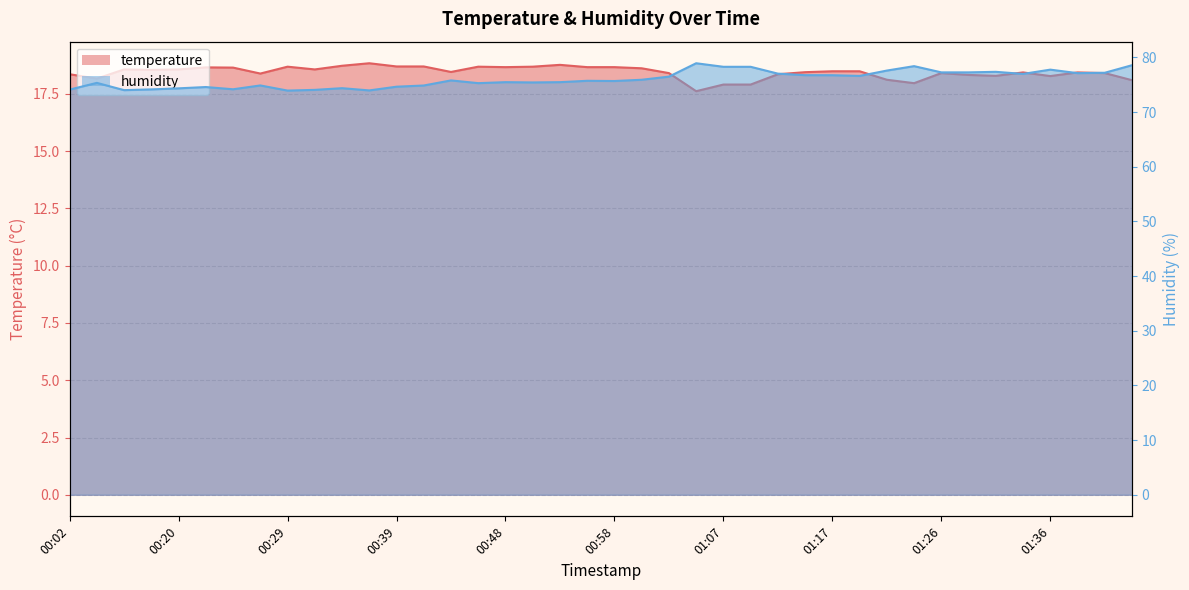

Which has a higher value, 00:41 or 00:27?

00:41